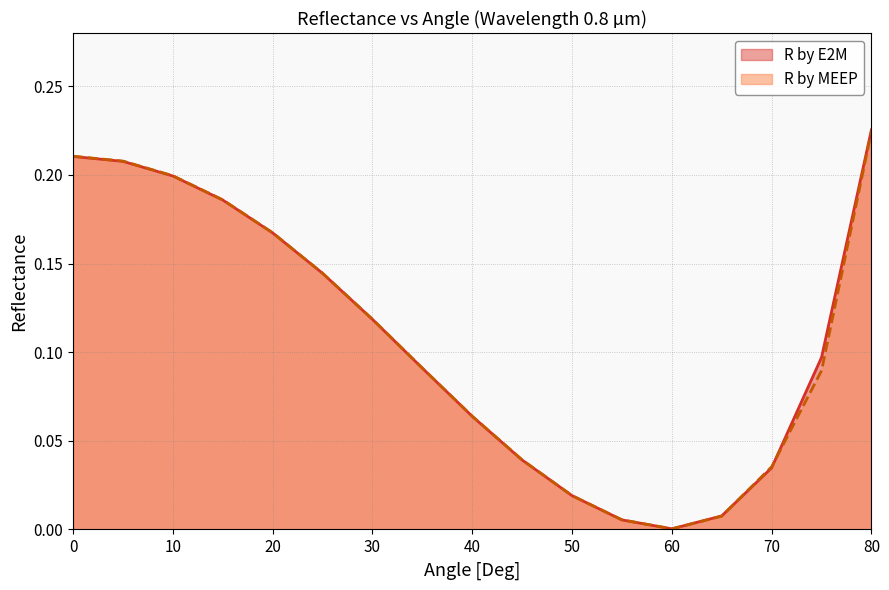

Does the chart display data point markers on the line(s)?

No